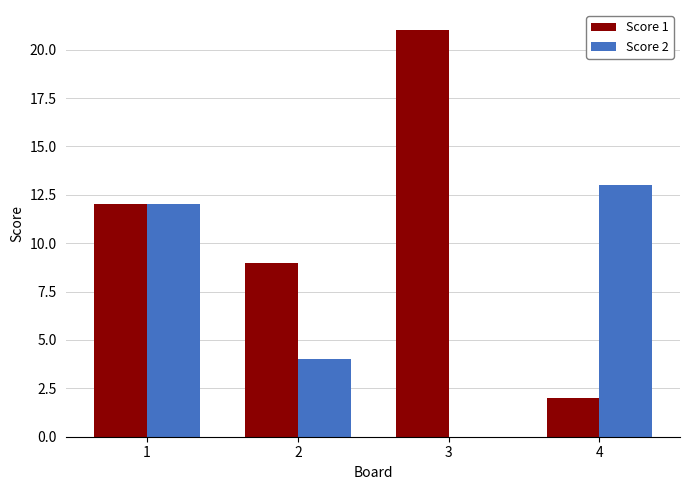

What is the sum of all Score 1 values?

44